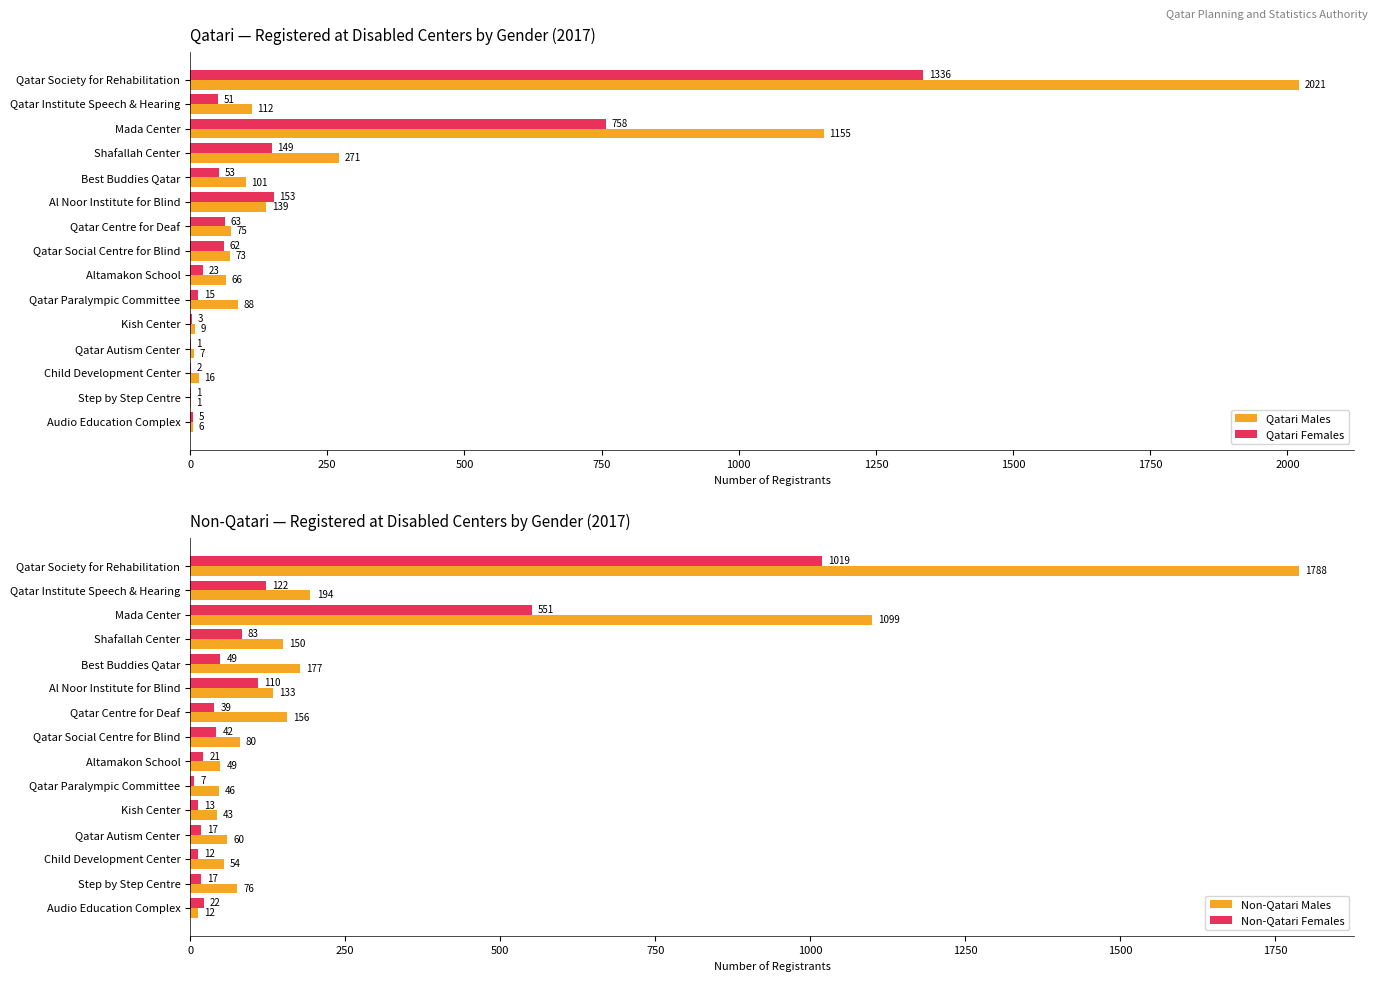

What are all the series names shown in the legend?

Qatari Males, Qatari Females, Non-Qatari Males, Non-Qatari Females